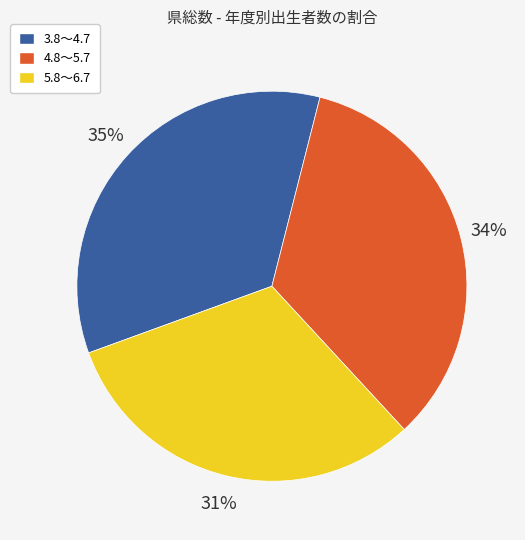

Combined, do 4.8～5.7 and 5.8～6.7 account for over 50%?

Yes